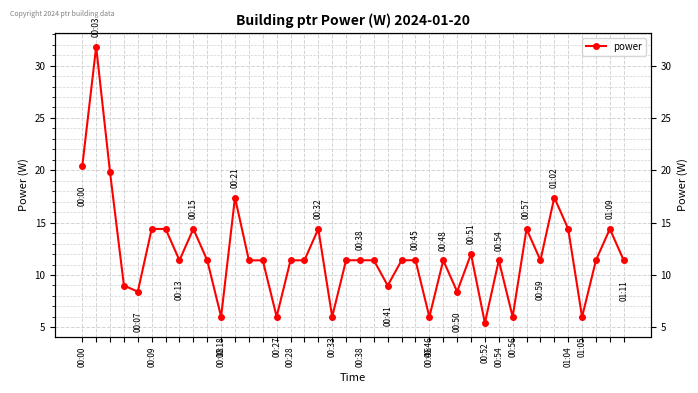

The chart shows a value of 8.4 at 00:38. True or false?

True